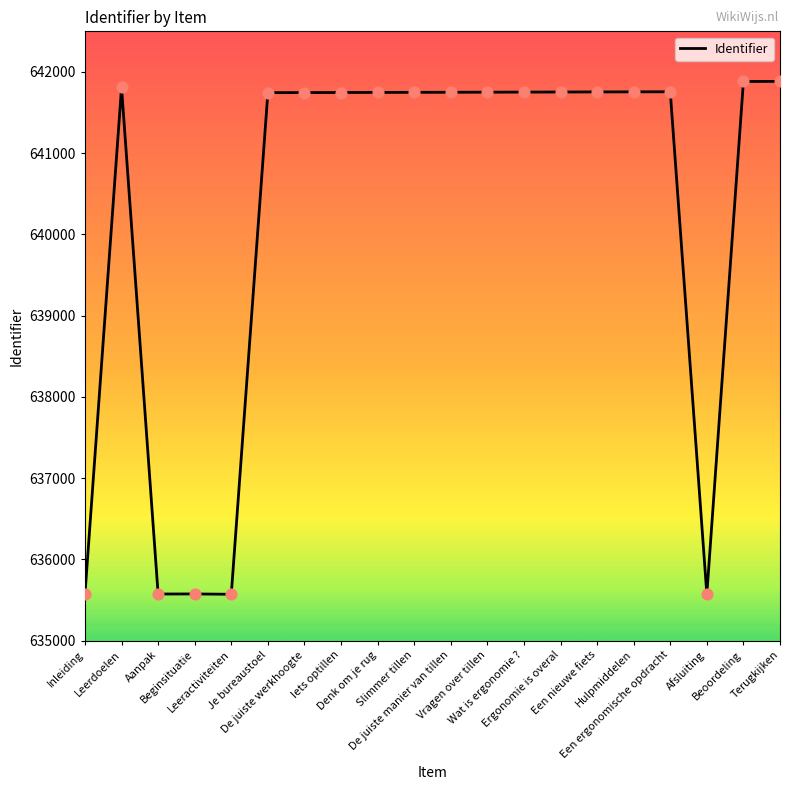

Approximately how many times larger is the value at Wat is ergonomie ? compared to Aanpak?

1.0